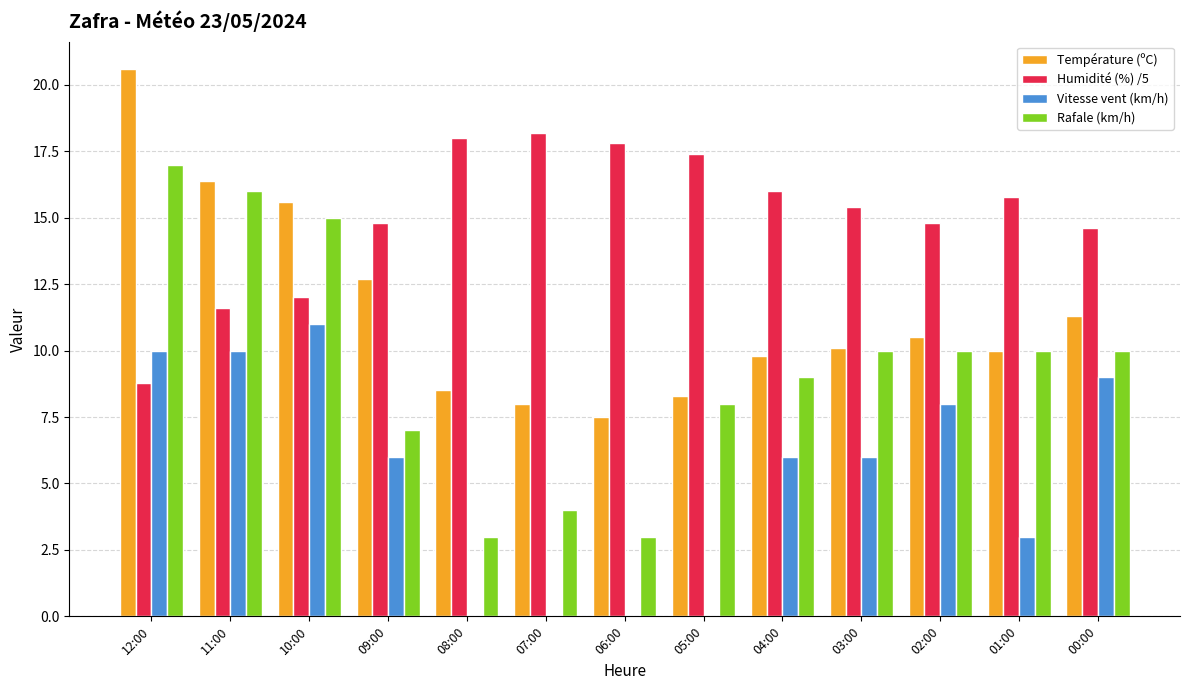

What is the sum of all Humidité (%) /5 values?

195.2